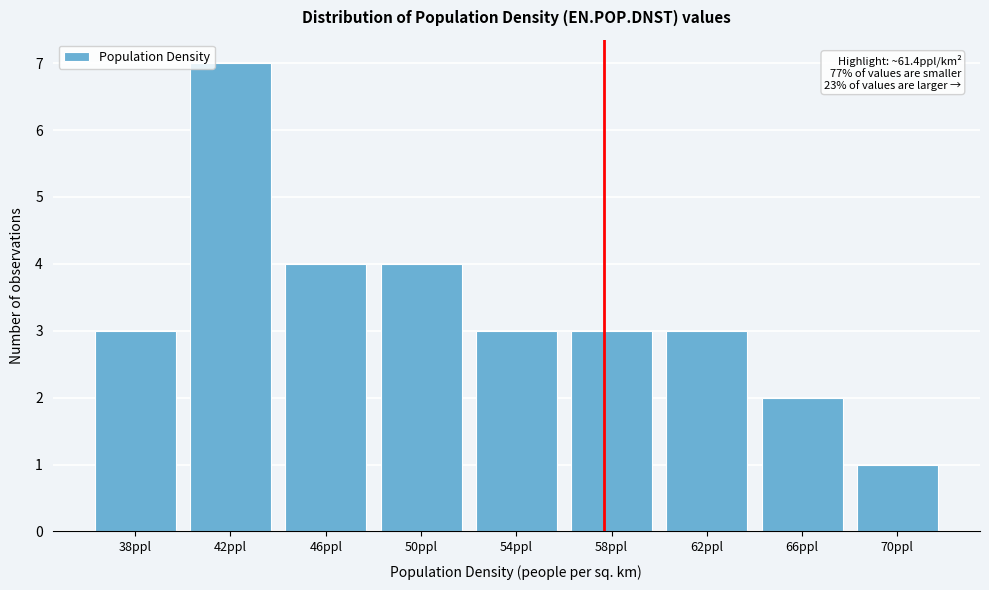

Reading left to right, extract all data points from this chart.

3	7	4	4	3	3	3	2	1